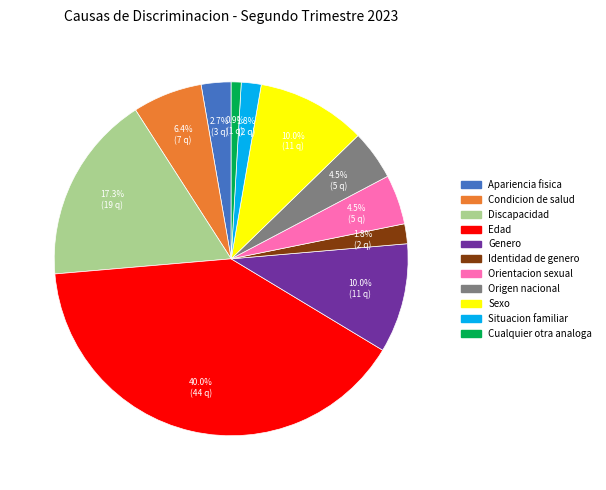

Combined, what portion of the pie is Discapacidad and Cualquier otra analoga?

18.2%